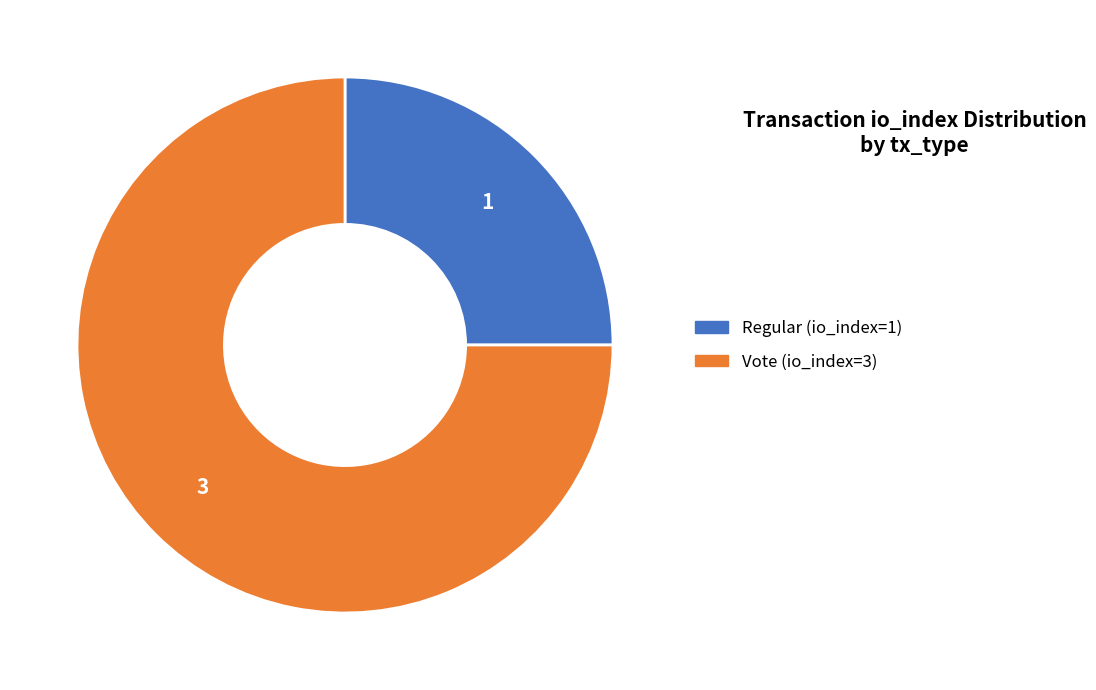

Which has a higher value, Vote (io_index=3) or Regular (io_index=1)?

Vote (io_index=3)